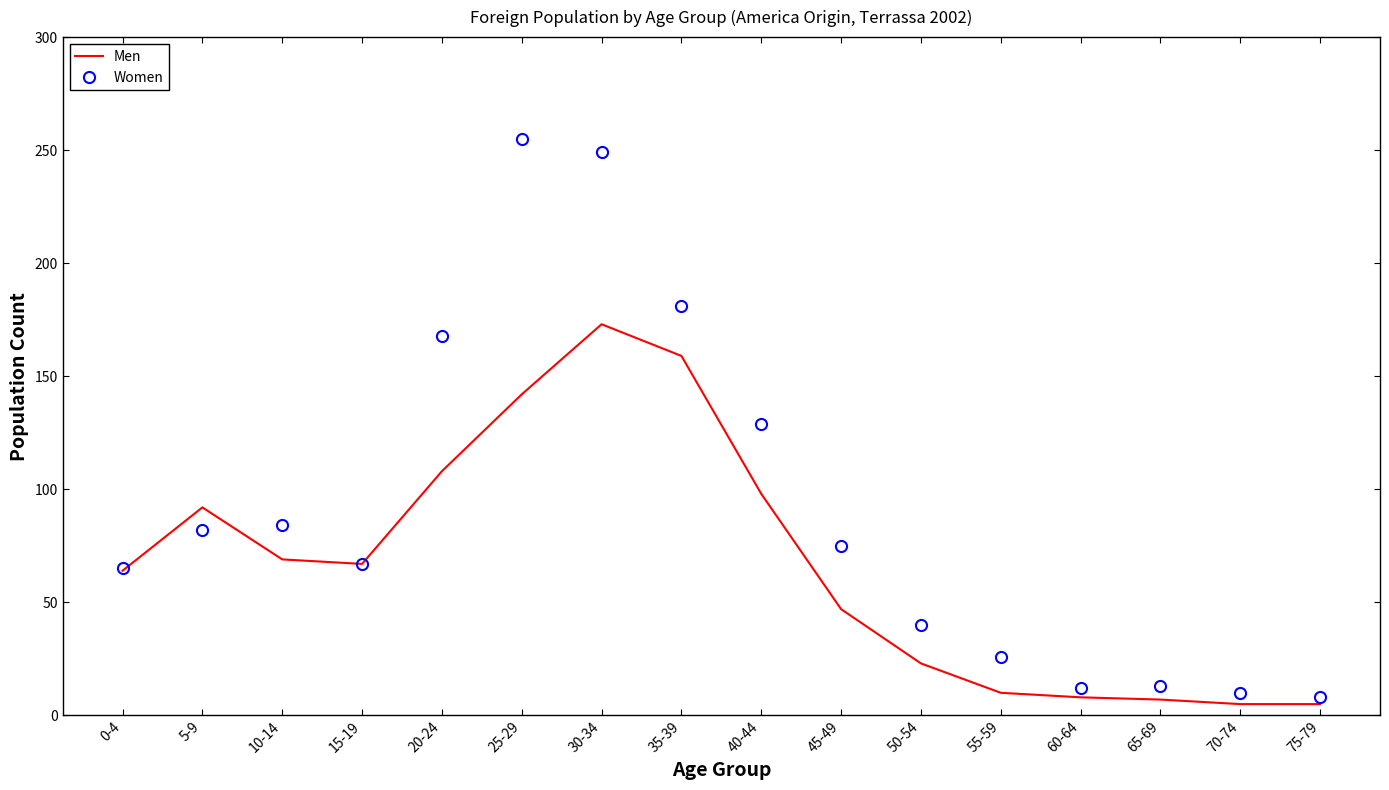

Which label corresponds to the largest value in the chart?

25-29